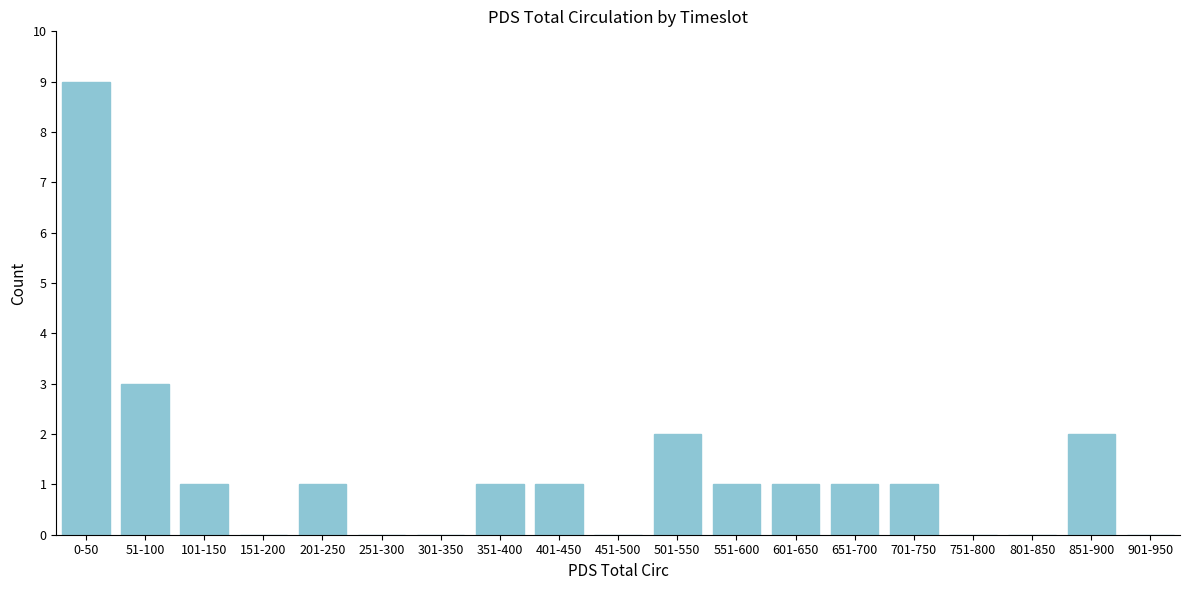

Reading left to right, list all the values displayed in this chart.

0-50=9	51-100=3	101-150=1	151-200=0	201-250=1	251-300=0	301-350=0	351-400=1	401-450=1	451-500=0	501-550=2	551-600=1	601-650=1	651-700=1	701-750=1	751-800=0	801-850=0	851-900=2	901-950=0